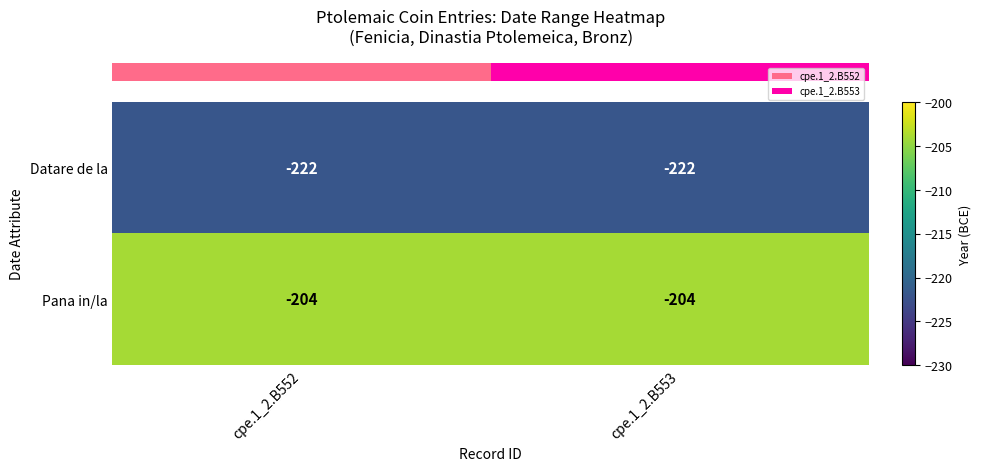

What is the difference between the highest and lowest values at cpe.1_2.B552?

18